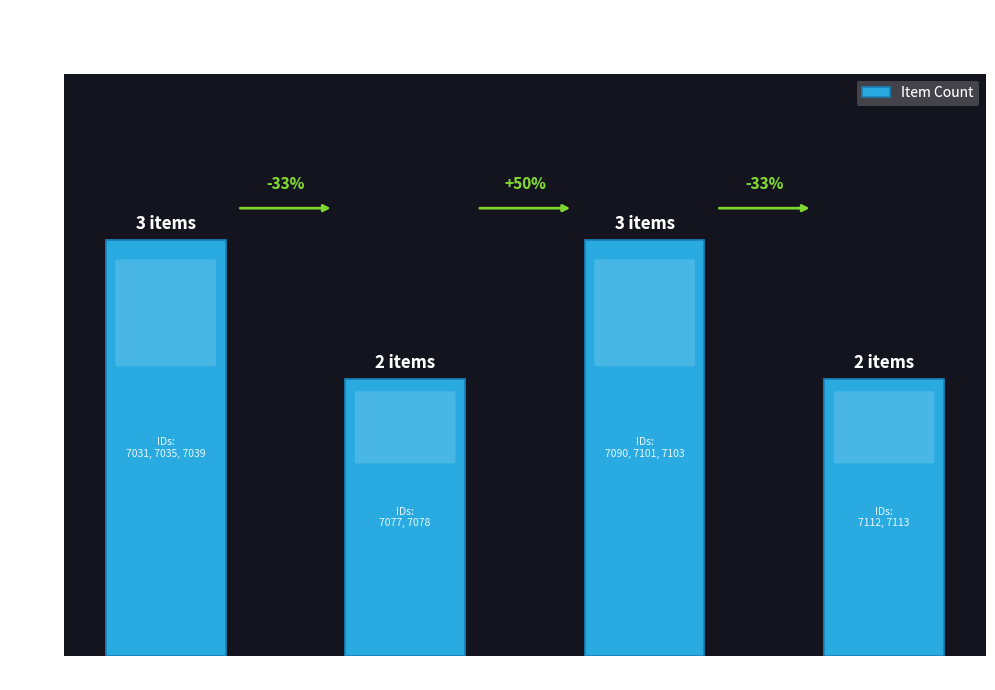

Does the chart contain any negative values?

No